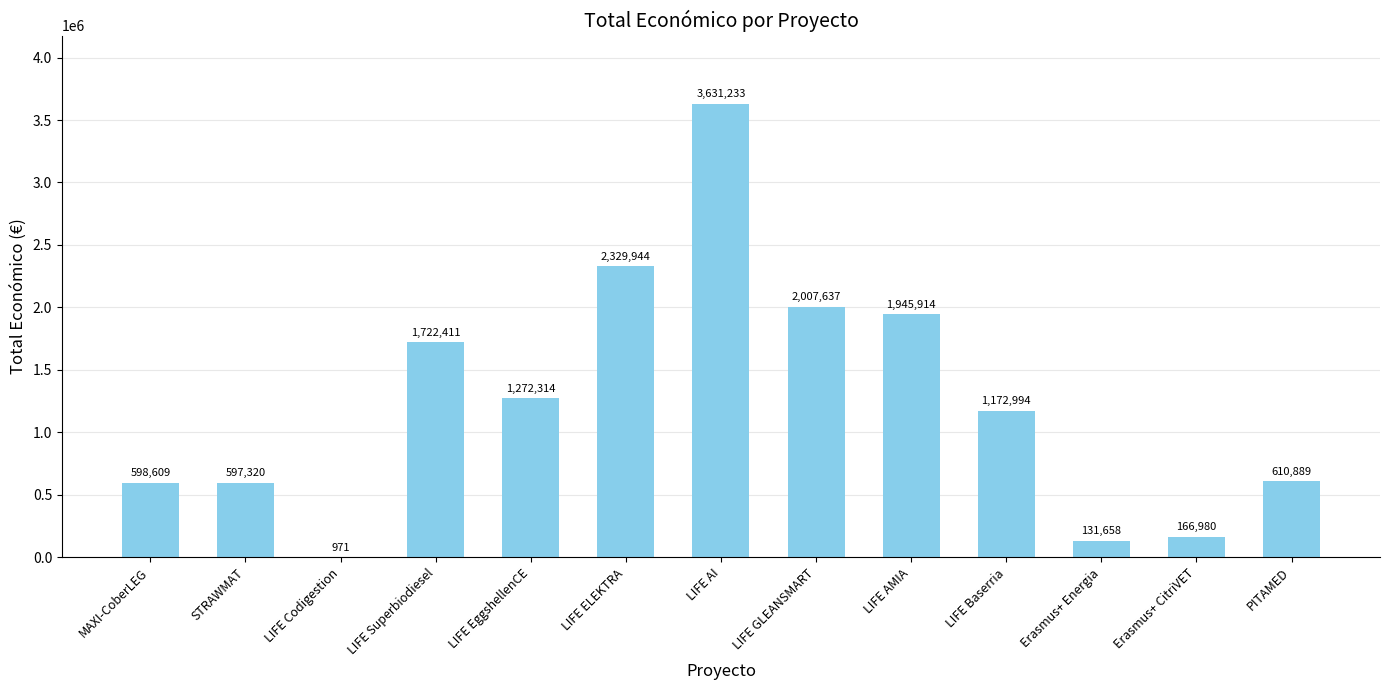

What is the sum of the values at STRAWMAT and LIFE AI?

4228553